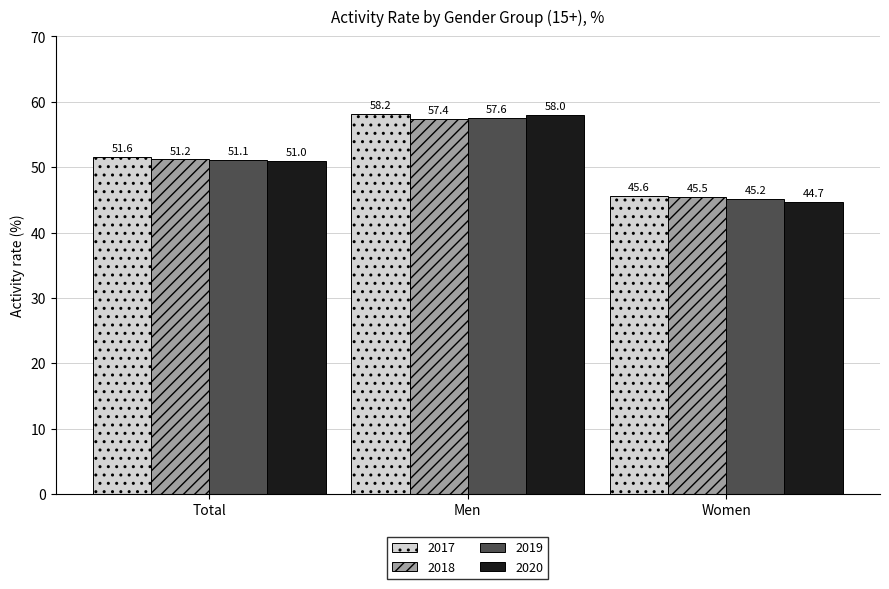

Rank the categories by 2020 value from highest to lowest.

Men, Total, Women